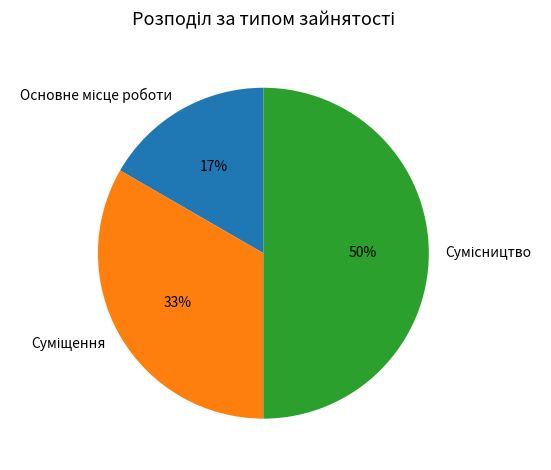

To the nearest percent, what is the difference between the largest and smallest slice percentages?

33%